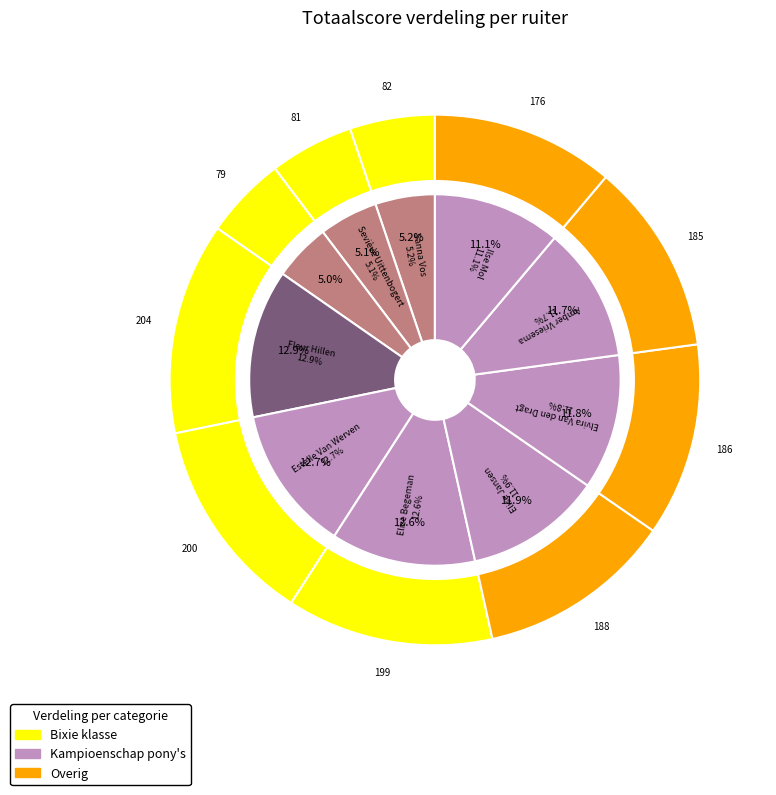

True or false: Seviève Uittenbogert / Daisy accounts for 5% of the total.

True